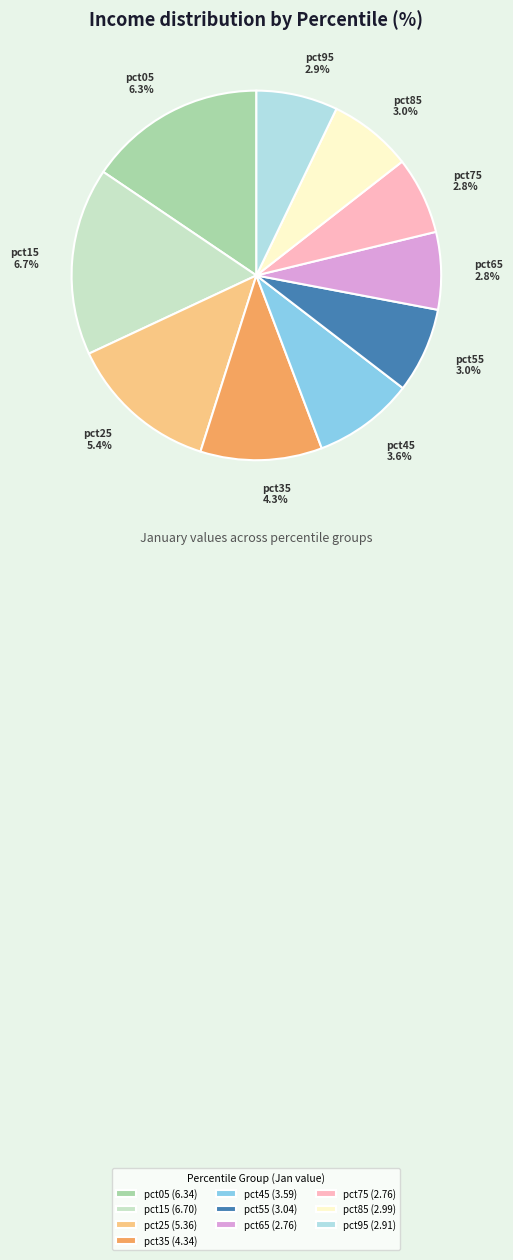

Which has a higher value, pct95 or pct45?

pct45